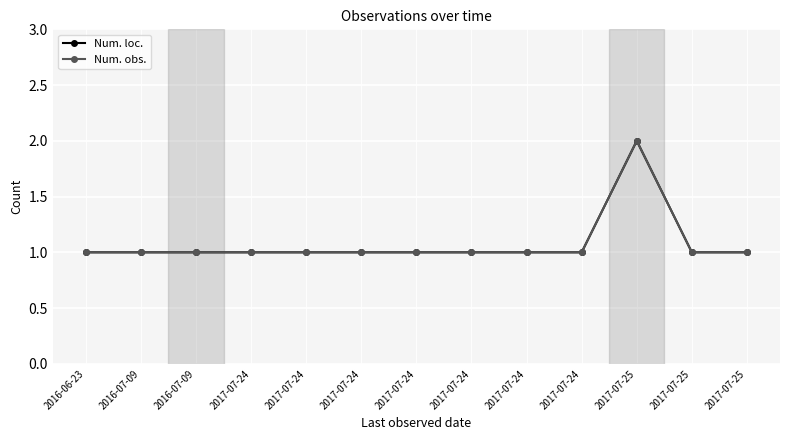

Reading left to right, list all the values displayed in this chart.

Num. loc.: 1	1	1	1	1	1	1	1	1	1	2	1	1
Num. obs.: 1	1	1	1	1	1	1	1	1	1	2	1	1